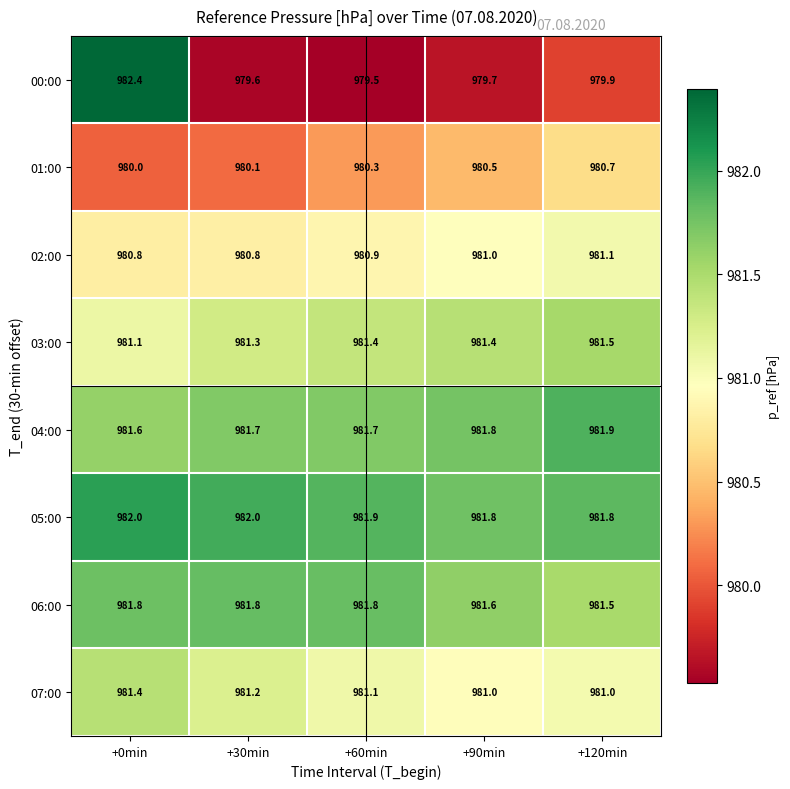

What is the maximum value for 03:00?

981.5